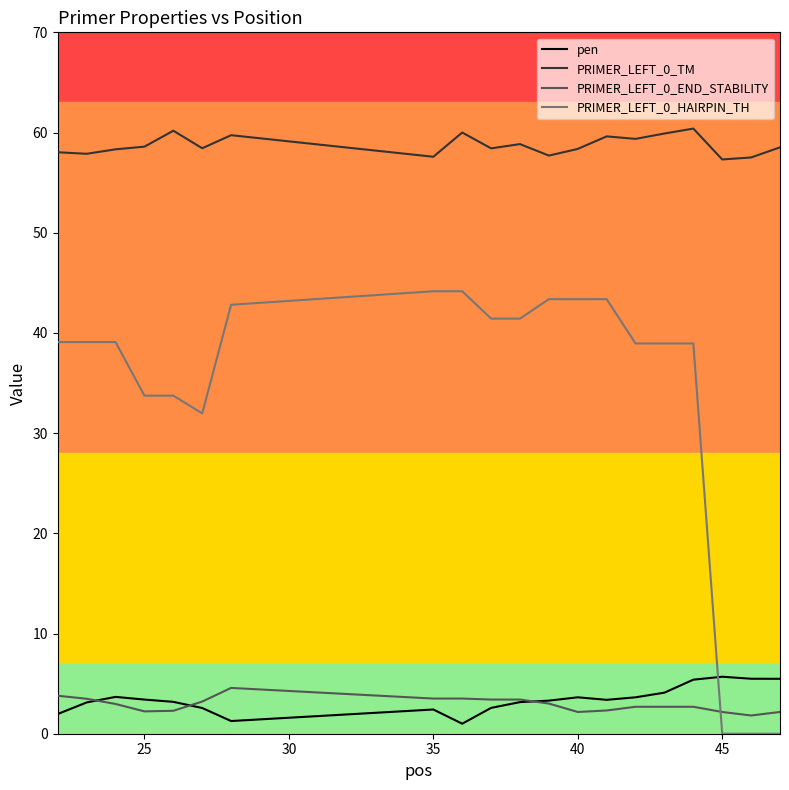

Which series has the widest spread of values?

PRIMER_LEFT_0_HAIRPIN_TH